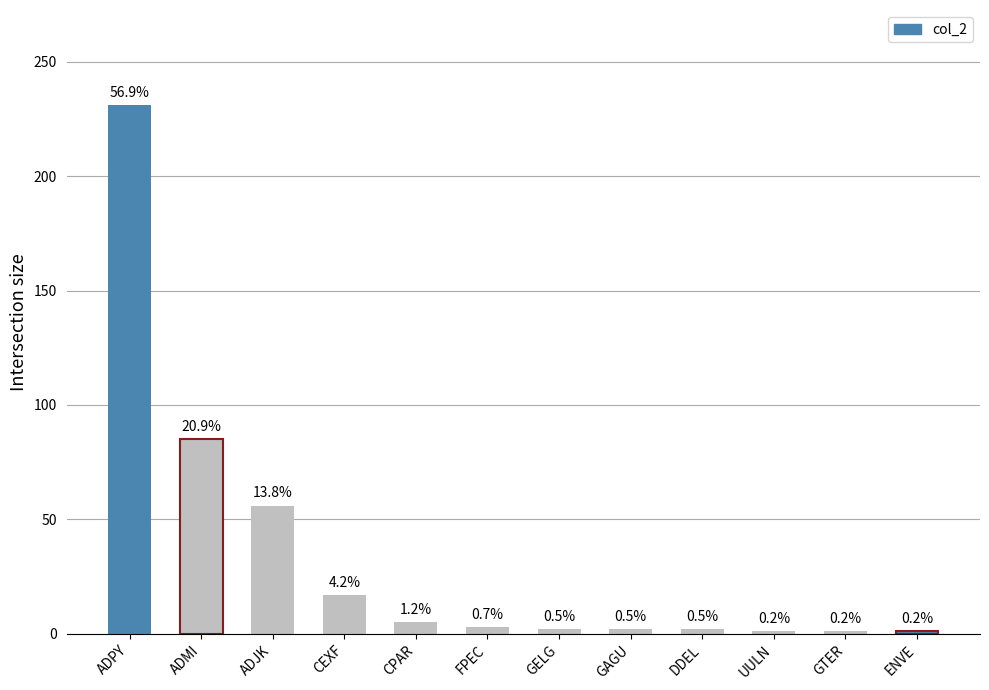

Rank the categories by value from highest to lowest.

ADPY, ADMI, ADJK, CEXF, CPAR, FPEC, GELG, GAGU, DDEL, UULN, GTER, ENVE